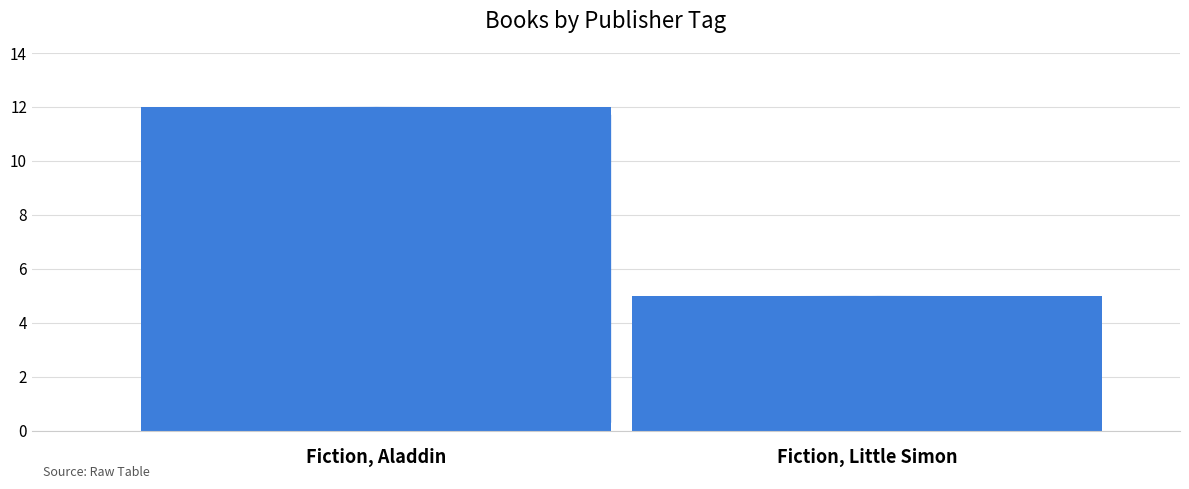

What is the greatest value displayed?

12